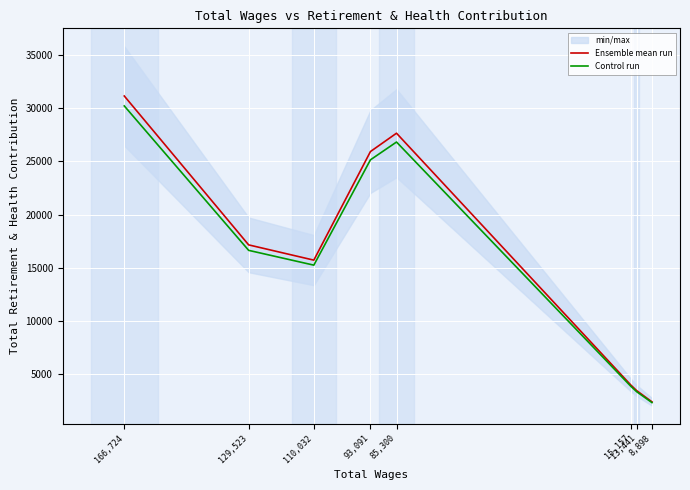

Does the chart display data point markers on the line(s)?

No